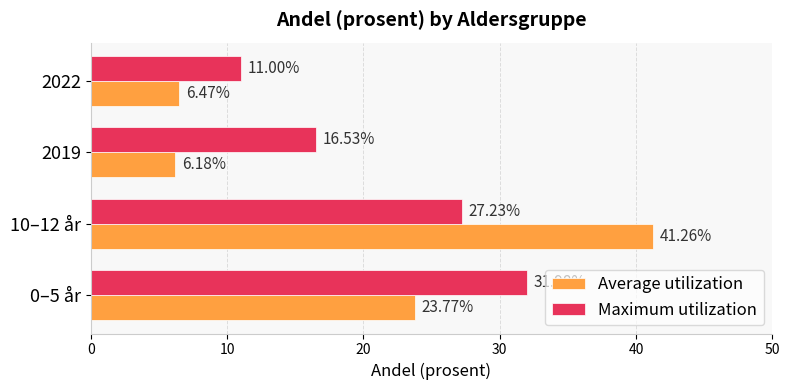

At 2022, list the series in order from largest to smallest.

Maximum utilization, Average utilization